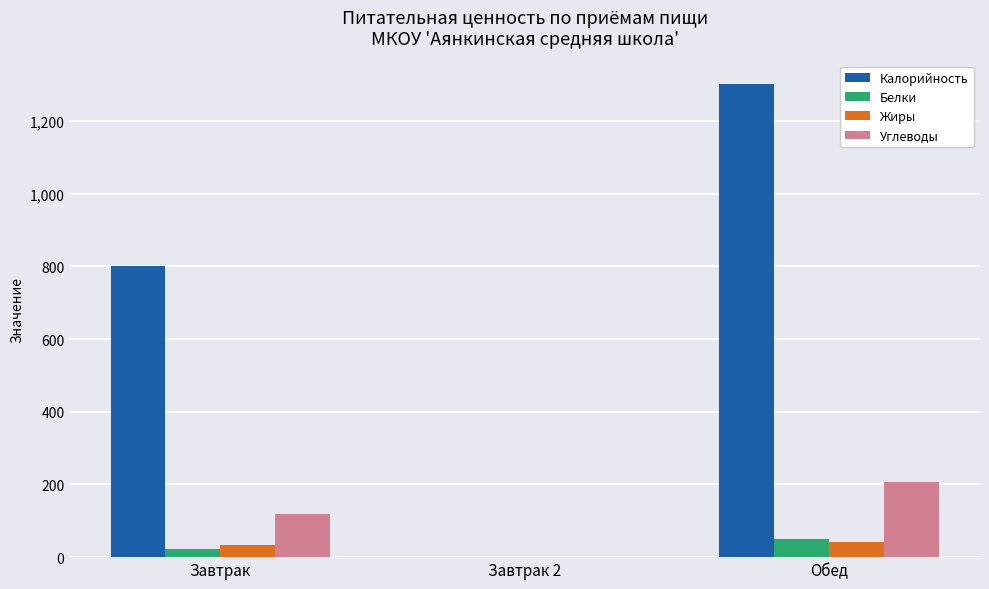

Reading left to right, list all the values displayed in this chart.

Калорийность: 799.9	0.0	1301.5
Белки: 21.1	0.0	48.9
Жиры: 33.6	0.0	40.5
Углеводы: 119.4	0.0	206.7